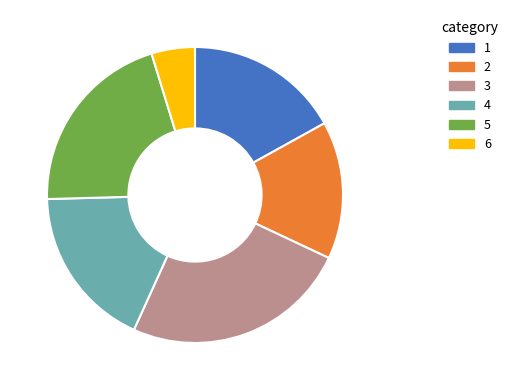

Which slice is the smallest?

6